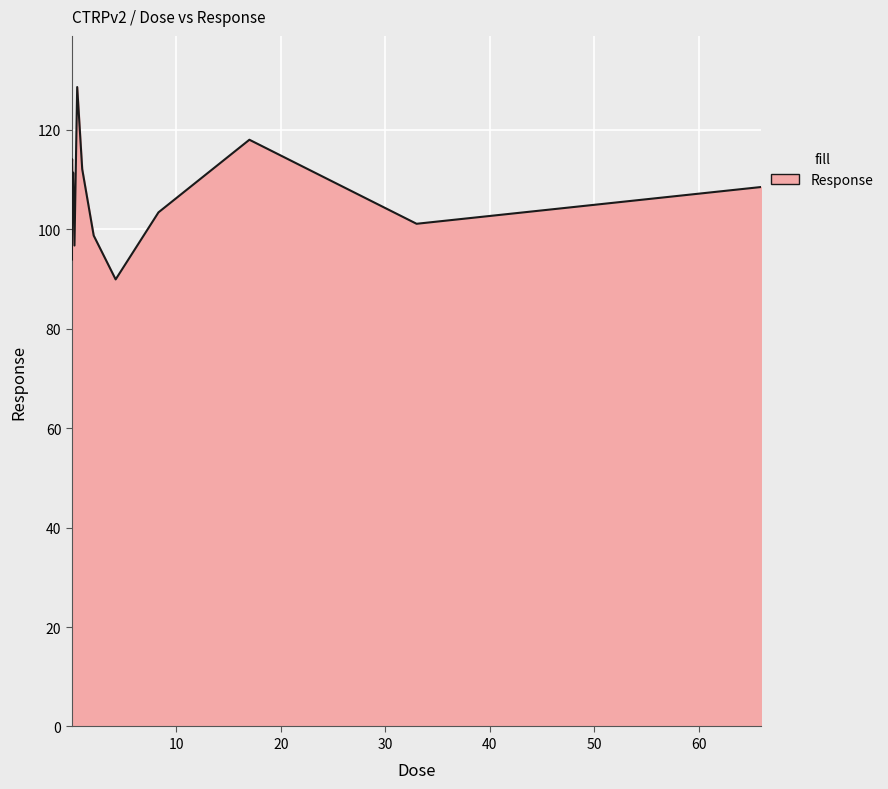

How many values exceed 107?

8